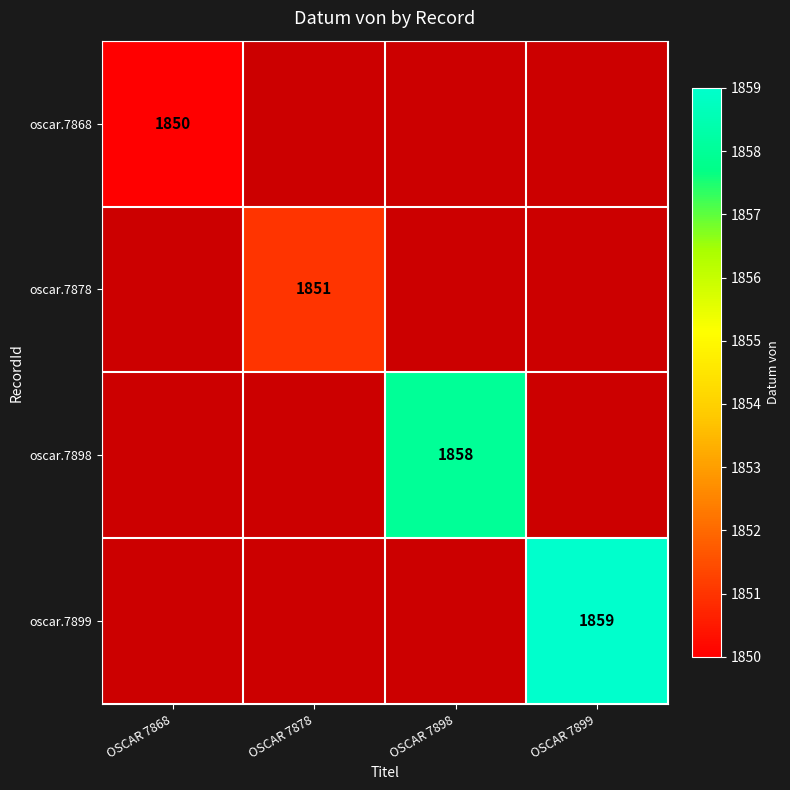

Is it true that oscar.7878 equals 1851 at OSCAR 7878?

True